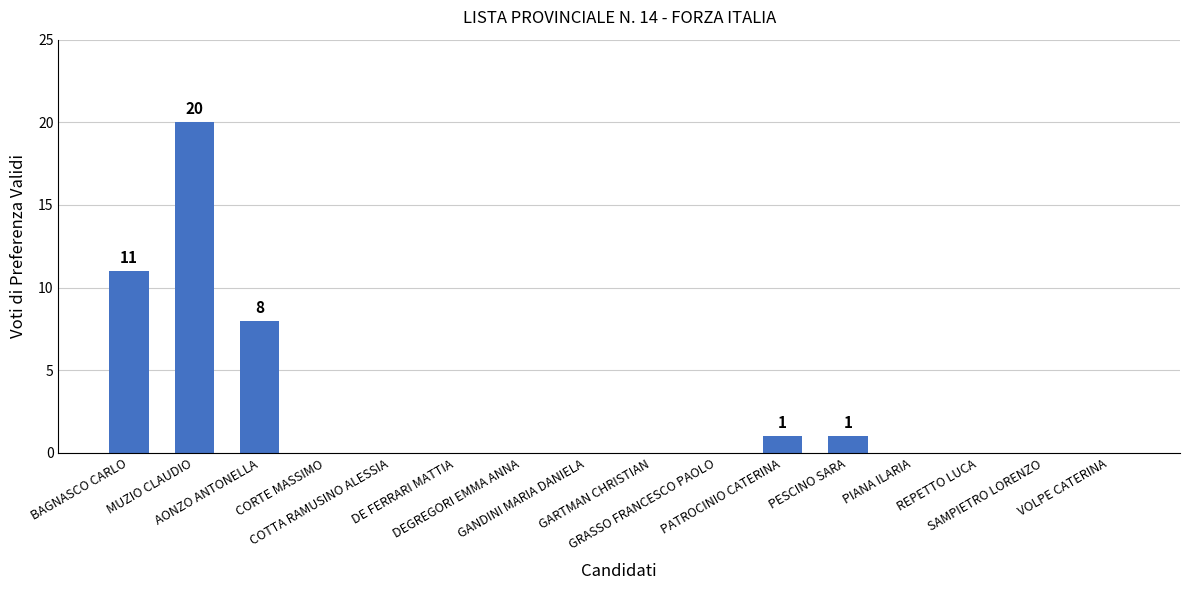

Reading right to left, list all the values displayed in this chart.

VOLPE CATERINA=0	SAMPIETRO LORENZO=0	REPETTO LUCA=0	PIANA ILARIA=0	PESCINO SARA=1	PATROCINIO CATERINA=1	GRASSO FRANCESCO PAOLO=0	GARTMAN CHRISTIAN=0	GANDINI MARIA DANIELA=0	DEGREGORI EMMA ANNA=0	DE FERRARI MATTIA=0	COTTA RAMUSINO ALESSIA=0	CORTE MASSIMO=0	AONZO ANTONELLA=8	MUZIO CLAUDIO=20	BAGNASCO CARLO=11